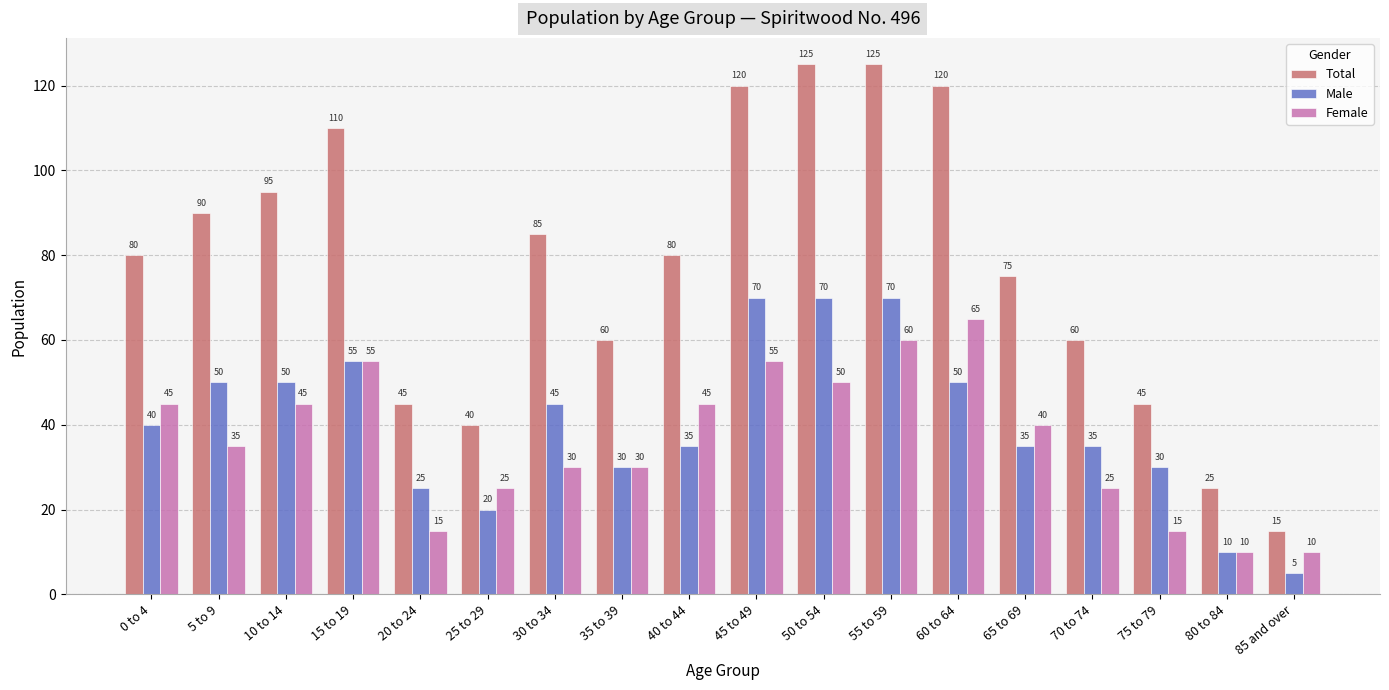

Reading left to right, extract all data points from this chart.

Total: 80	90	95	110	45	40	85	60	80	120	125	125	120	75	60	45	25	15
Male: 40	50	50	55	25	20	45	30	35	70	70	70	50	35	35	30	10	5
Female: 45	35	45	55	15	25	30	30	45	55	50	60	65	40	25	15	10	10